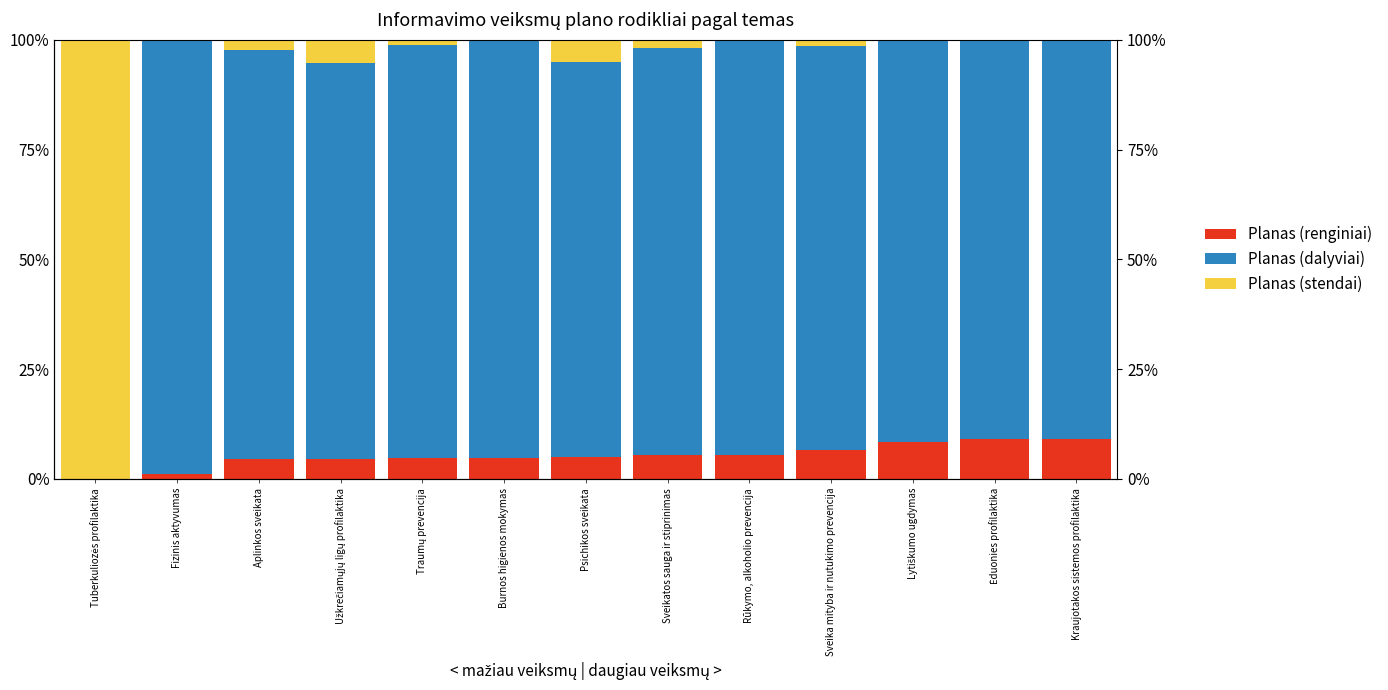

At how many categories does at least one series exceed 96?

2